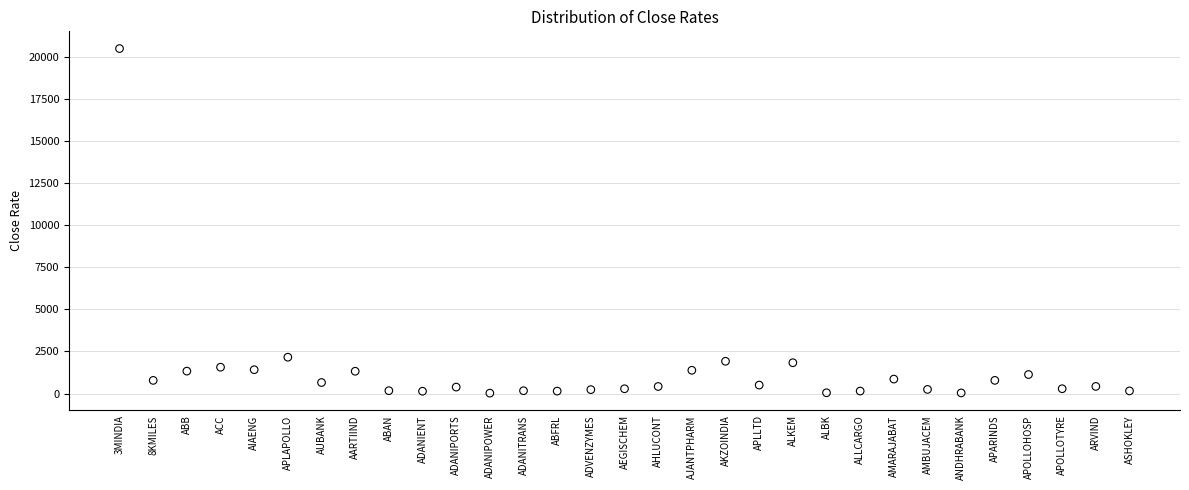

What is the range of X values (max minus min)?

30.0